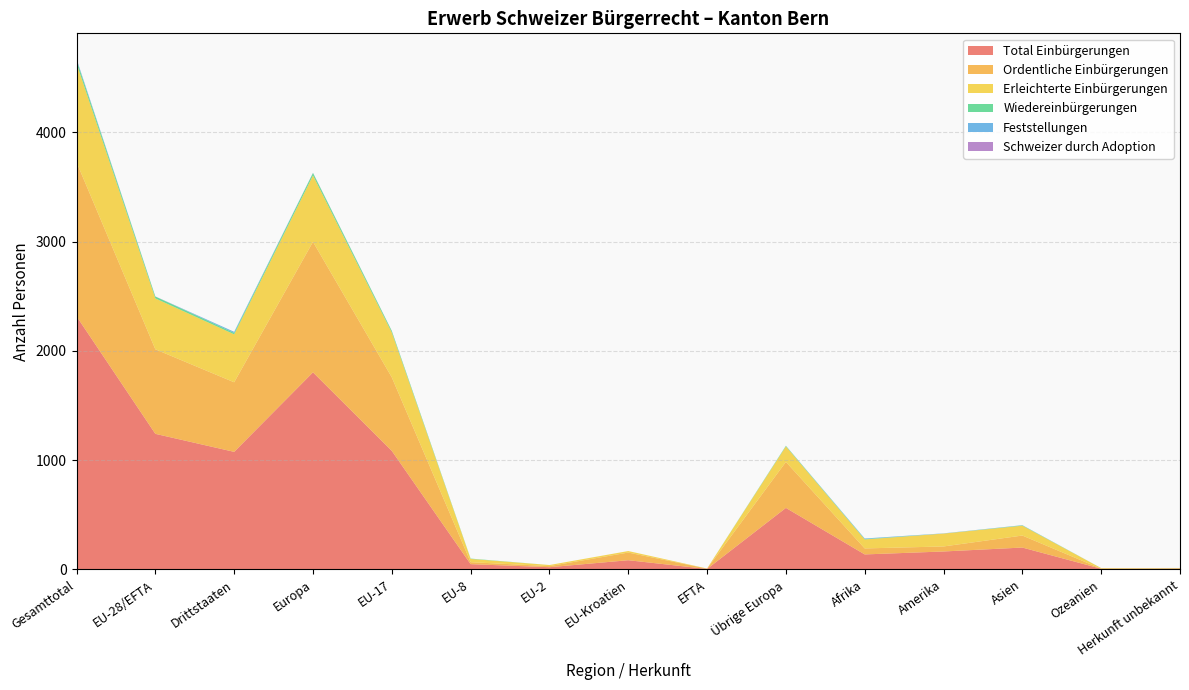

Reading left to right, extract all data points from this chart.

Total Einbürgerungen: Gesamttotal=2317	EU-28/EFTA=1241	Drittstaaten=1076	Europa=1804	EU-17=1085	EU-8=48	EU-2=20	EU-Kroatien=84	EFTA=4	Übrige Europa=563	Afrika=137	Amerika=164	Asien=200	Ozeanien=6	Herkunft unbekannt=6
Ordentliche Einbürgerungen: Gesamttotal=1411	EU-28/EFTA=774	Drittstaaten=637	Europa=1195	EU-17=673	EU-8=18	EU-2=10	EU-Kroatien=70	EFTA=3	Übrige Europa=421	Afrika=55	Amerika=46	Asien=110	Ozeanien=0	Herkunft unbekannt=5
Erleichterte Einbürgerungen: Gesamttotal=905	EU-28/EFTA=466	Drittstaaten=439	Europa=608	EU-17=411	EU-8=30	EU-2=10	EU-Kroatien=14	EFTA=1	Übrige Europa=142	Afrika=82	Amerika=118	Asien=90	Ozeanien=6	Herkunft unbekannt=1
Wiedereinbürgerungen: Gesamttotal=30	EU-28/EFTA=17	Drittstaaten=13	Europa=22	EU-17=14	EU-8=3	EU-2=0	EU-Kroatien=0	EFTA=0	Übrige Europa=5	Afrika=4	Amerika=0	Asien=3	Ozeanien=0	Herkunft unbekannt=1
Feststellungen: Gesamttotal=10	EU-28/EFTA=0	Drittstaaten=10	Europa=1	EU-17=0	EU-8=0	EU-2=0	EU-Kroatien=0	EFTA=0	Übrige Europa=1	Afrika=5	Amerika=2	Asien=2	Ozeanien=0	Herkunft unbekannt=0
Schweizer durch Adoption: Gesamttotal=1	EU-28/EFTA=1	Drittstaaten=0	Europa=1	EU-17=1	EU-8=0	EU-2=0	EU-Kroatien=0	EFTA=0	Übrige Europa=0	Afrika=0	Amerika=0	Asien=0	Ozeanien=0	Herkunft unbekannt=0